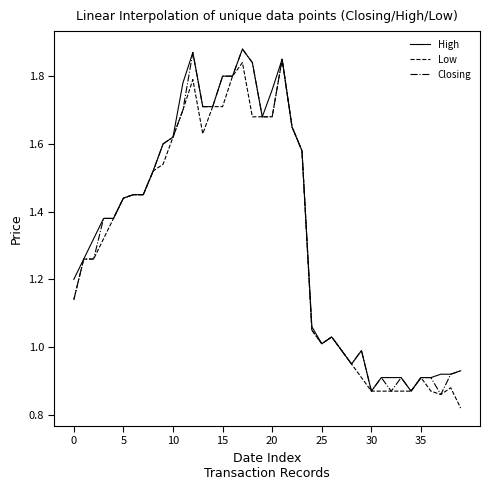

True or false: High and Low intersect in this chart.

False